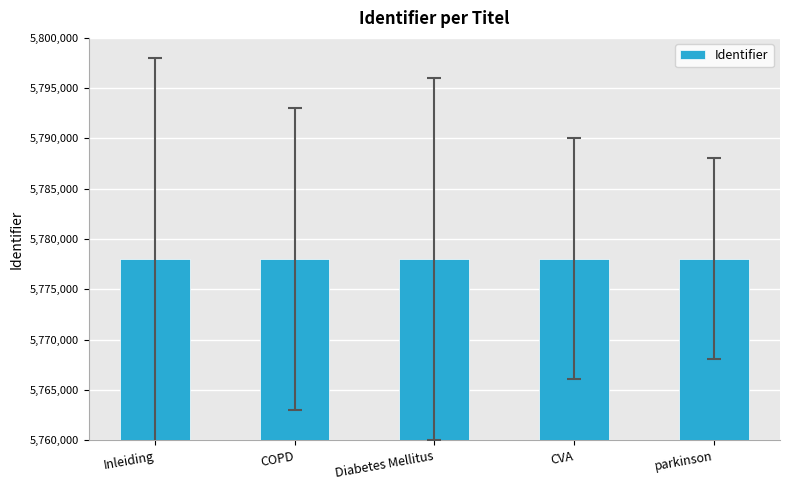

True or false: the data shows 2435950 at Inleiding.

False